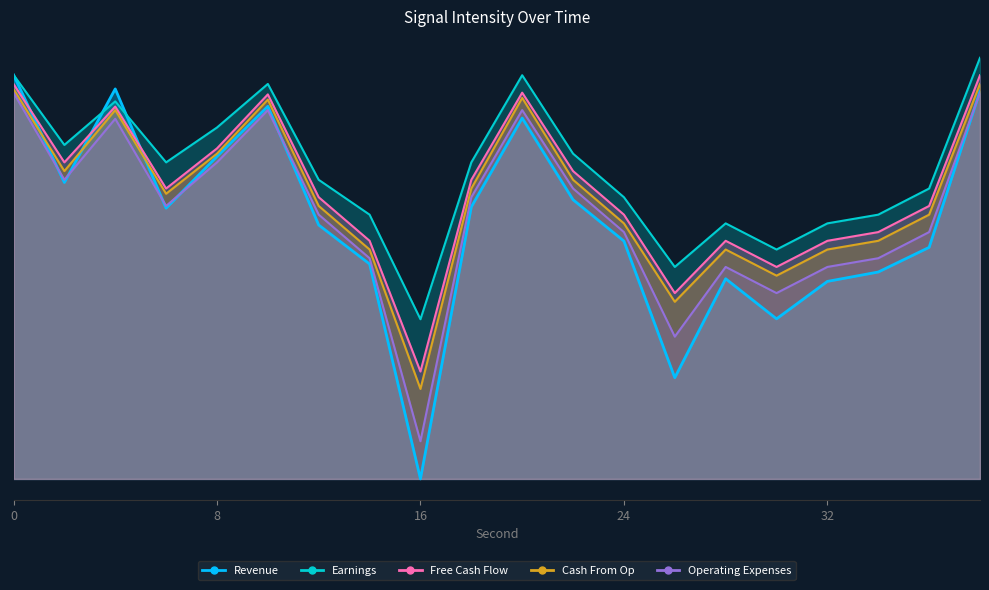

Between 8 and 19, which is larger?

19